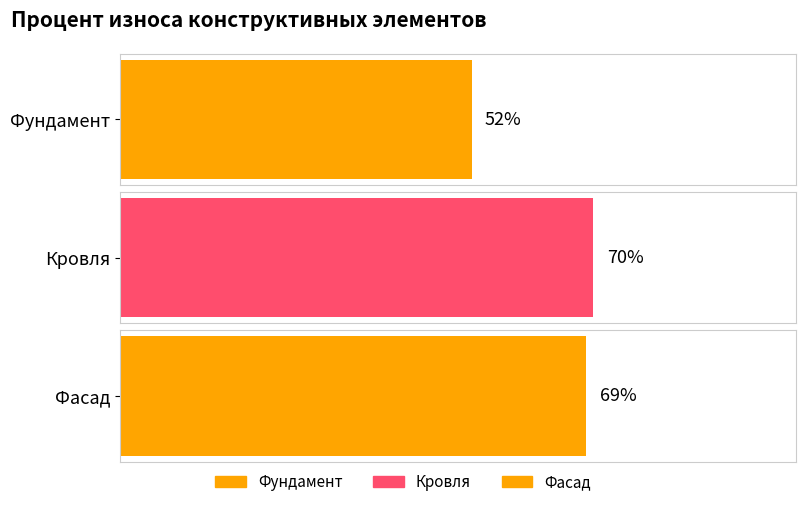

What is the value of the 3rd bar from the left?

69